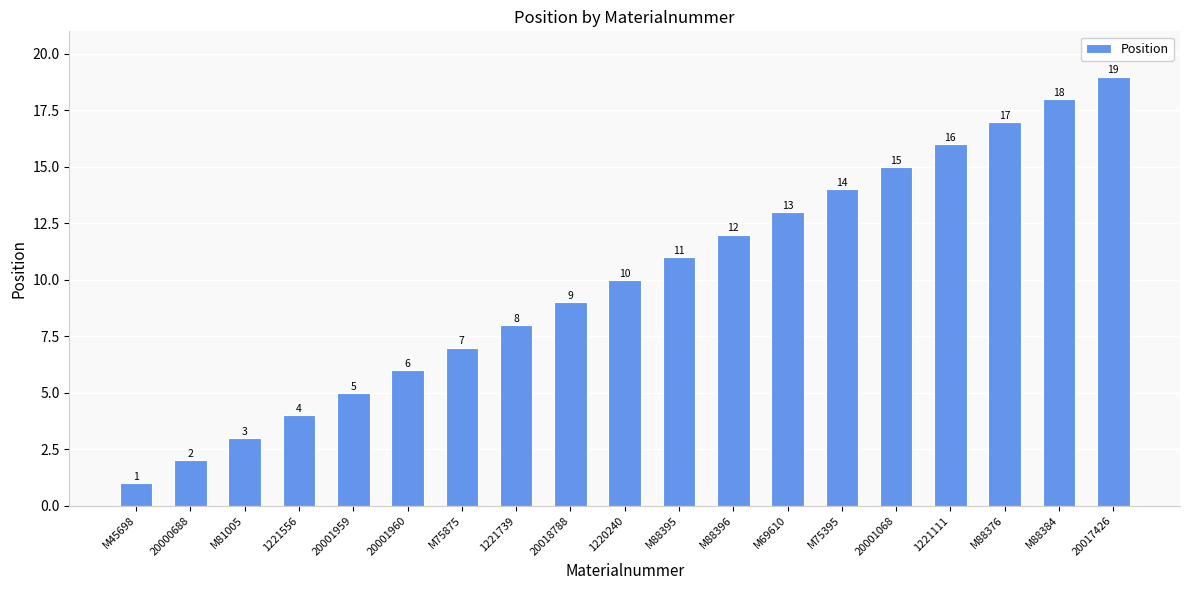

What is the value of the 8th bar from the left?

8